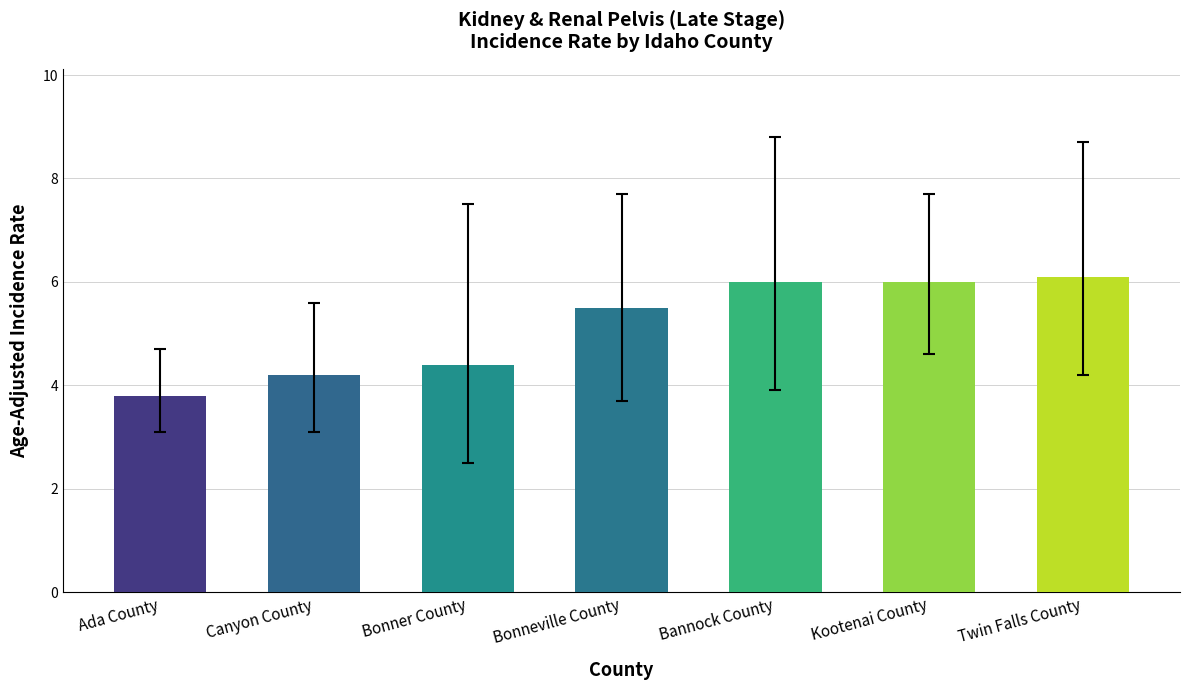

Reading left to right, transcribe all the data shown in this chart.

Ada County=3.8	Canyon County=4.2	Bonner County=4.4	Bonneville County=5.5	Bannock County=6.0	Kootenai County=6.0	Twin Falls County=6.1